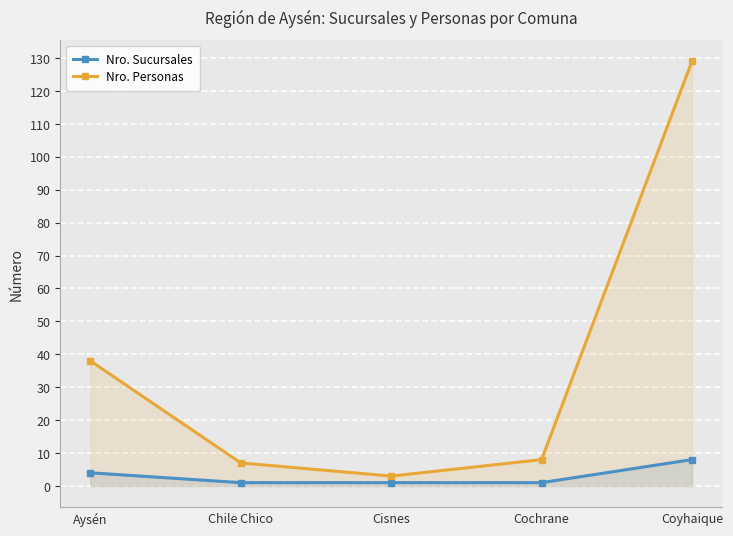

At which category does the chart reach its minimum across all series?

Chile Chico